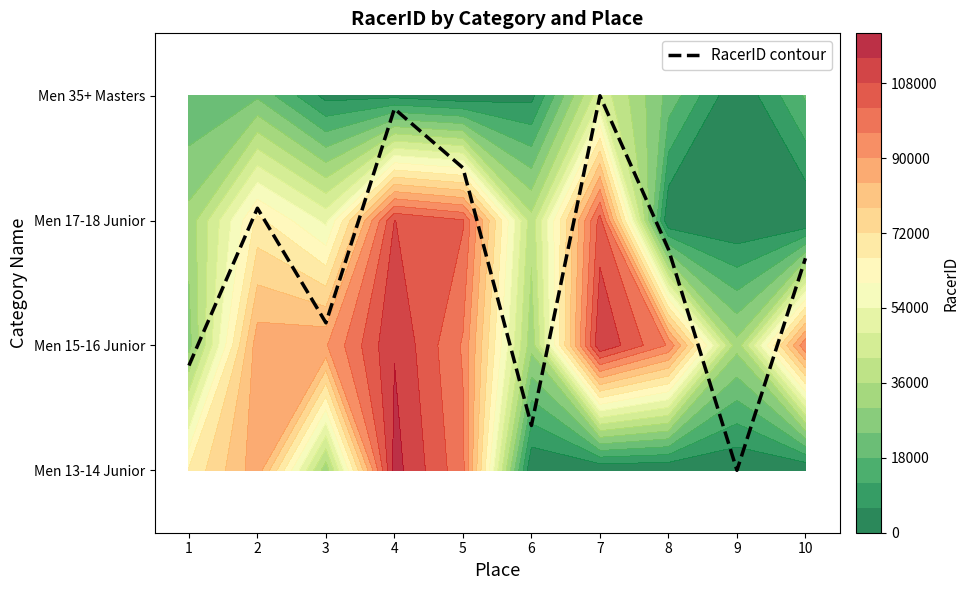

What is the difference between the maximum and minimum values?

3.0